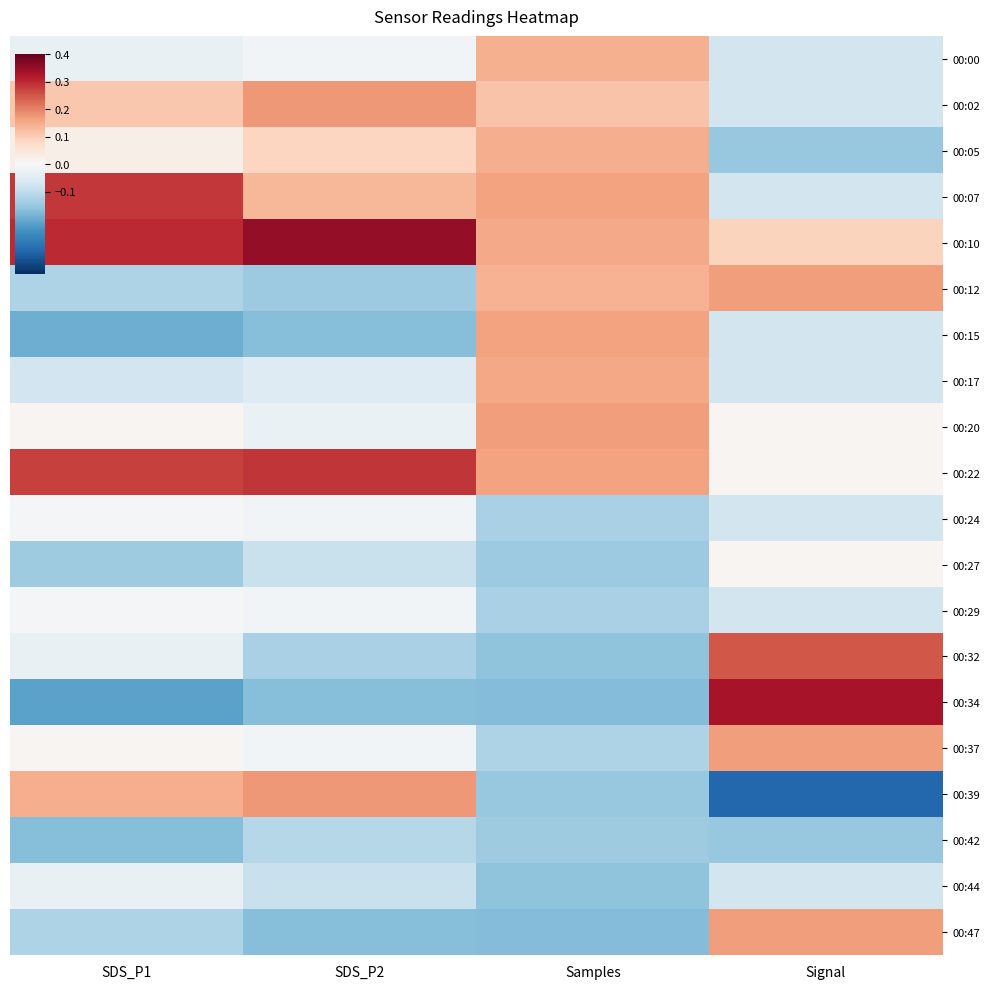

What is the greatest value displayed?

0.4